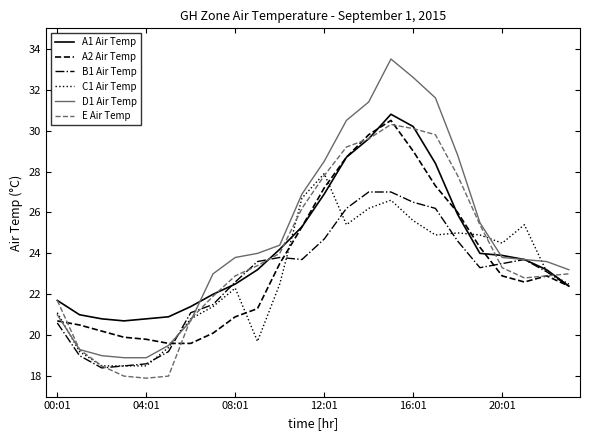

What is the lowest value of the A2 Air Temp series?

19.6